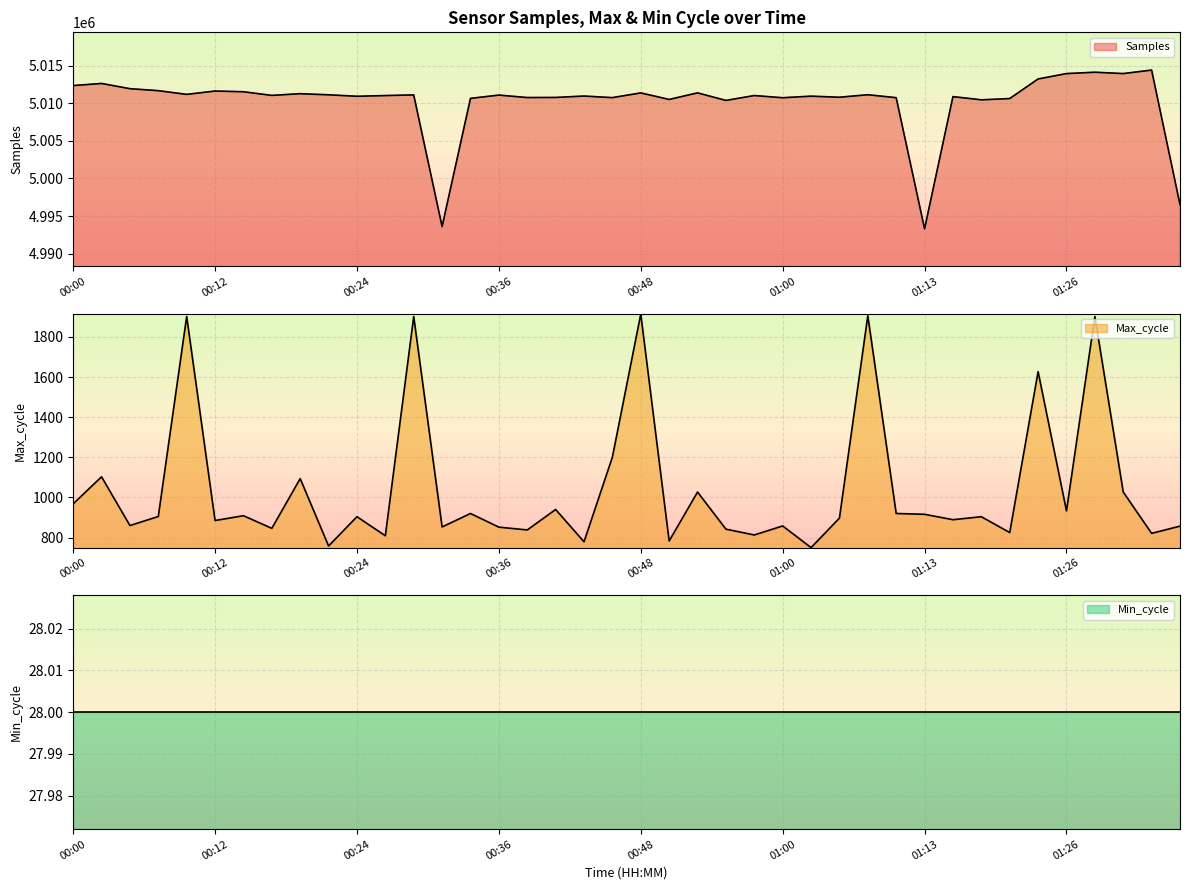

What position from the left is 01:11?

30